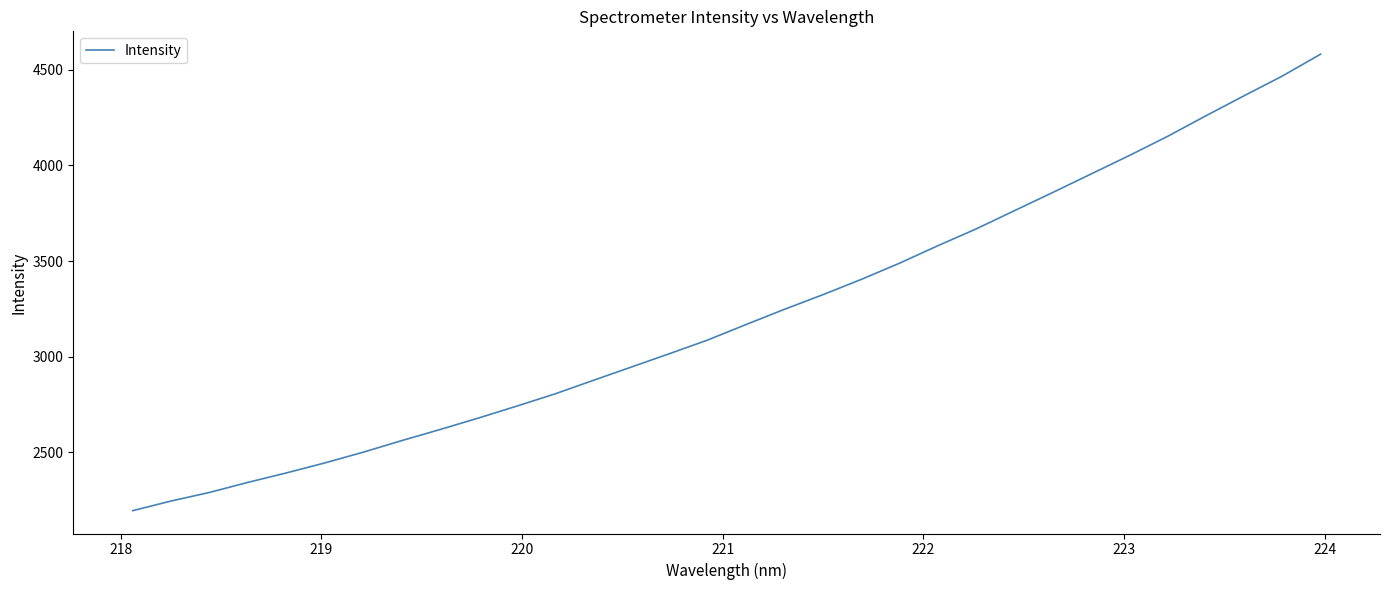

What is the greatest value displayed?

4580.7